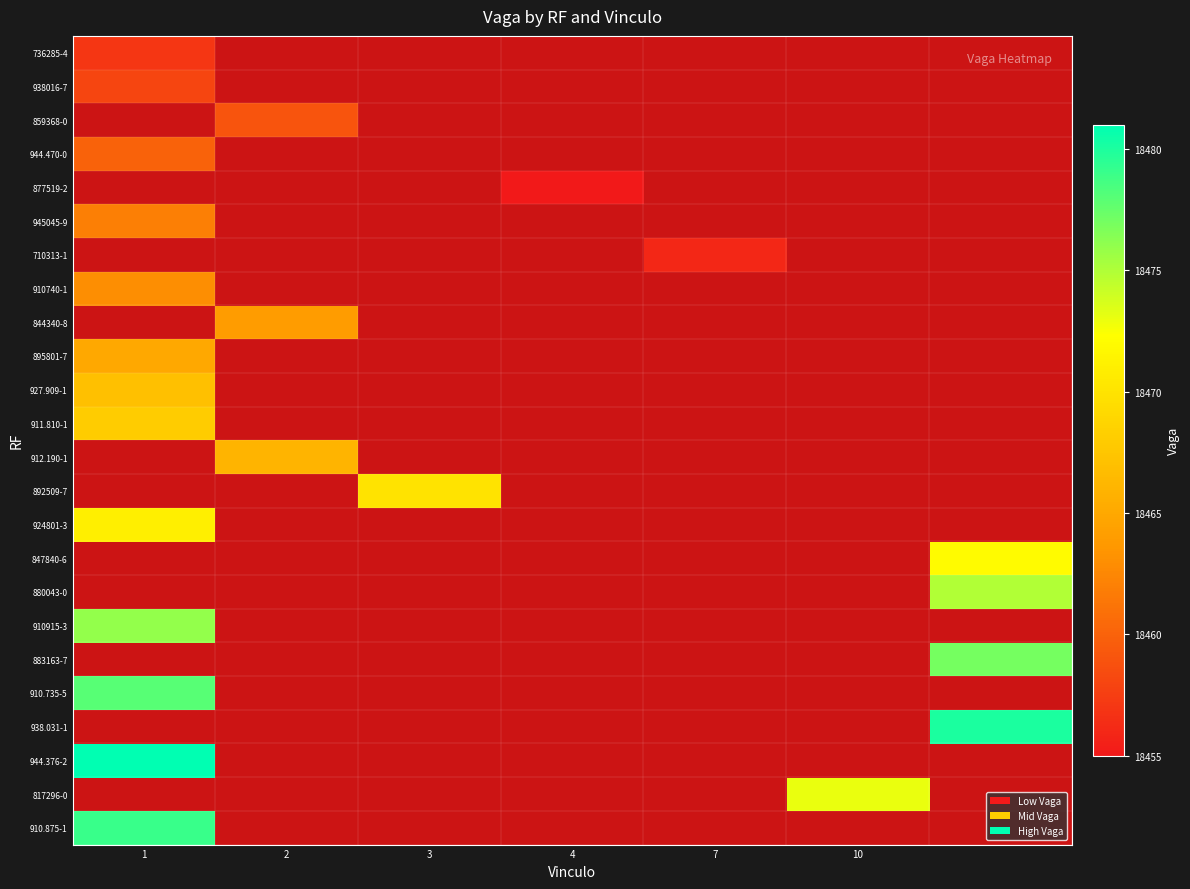

What is the greatest value displayed?

18481.0